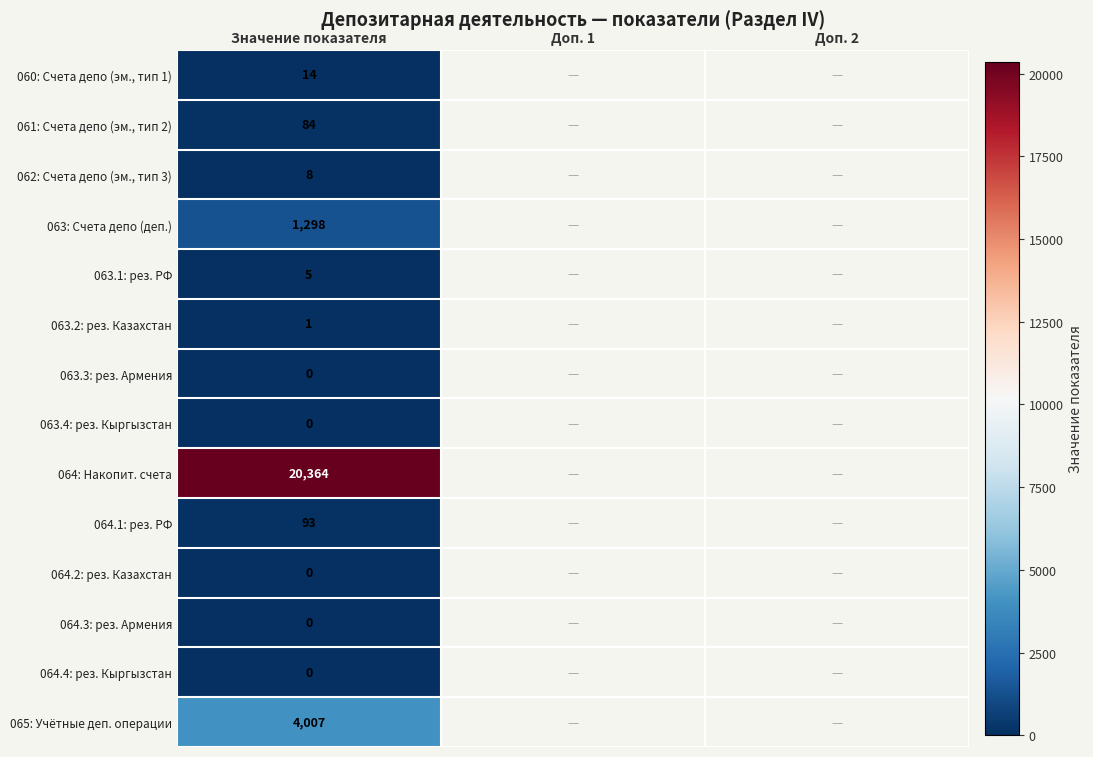

The value of 063.2: рез. Казахстан at Значение показателя is 1. True or false?

True